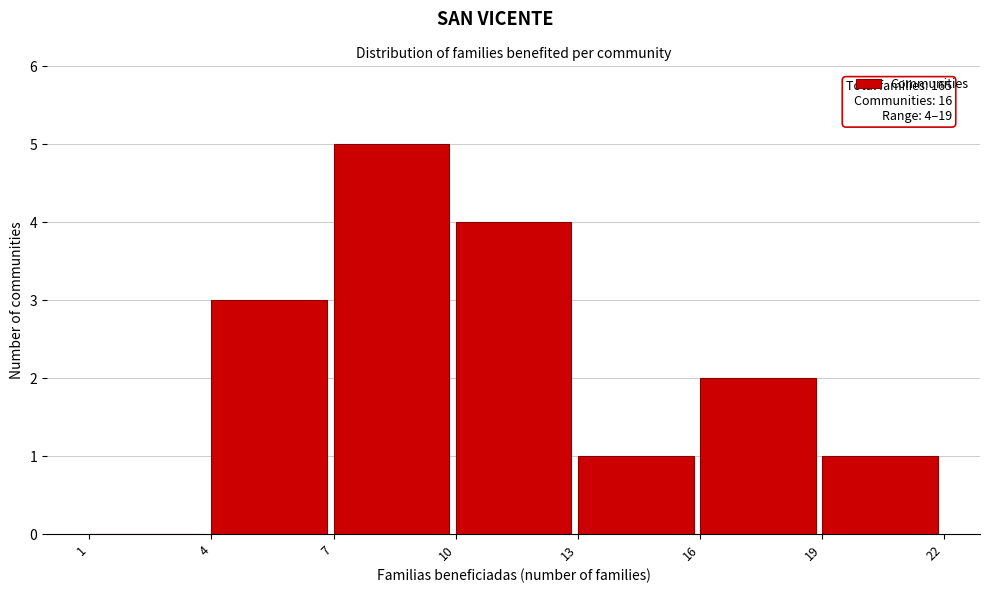

Over which range of the x-axis is the bar tallest?

7 to 10